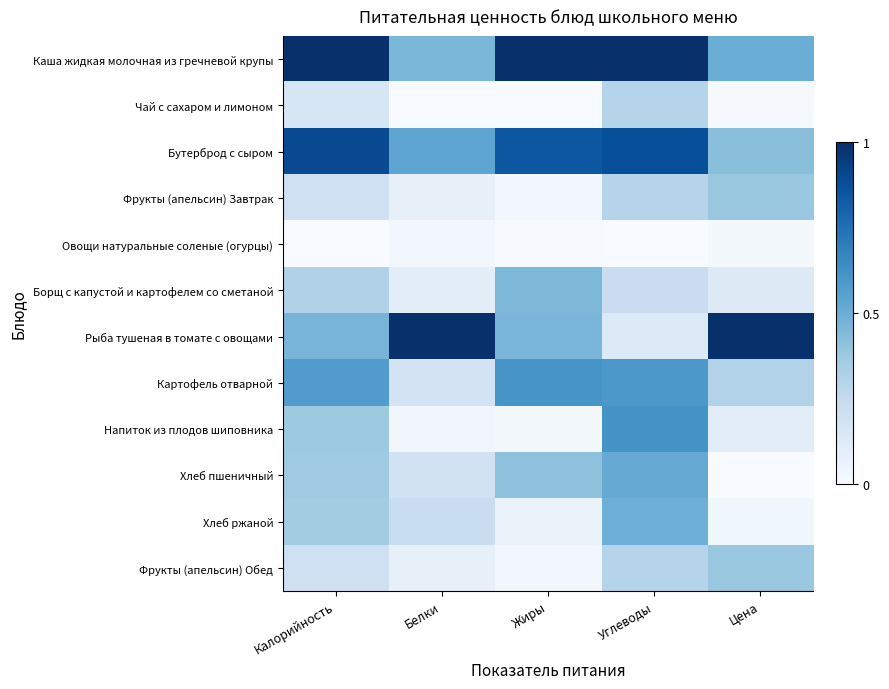

Between Белки and Жиры, which is larger?

Жиры